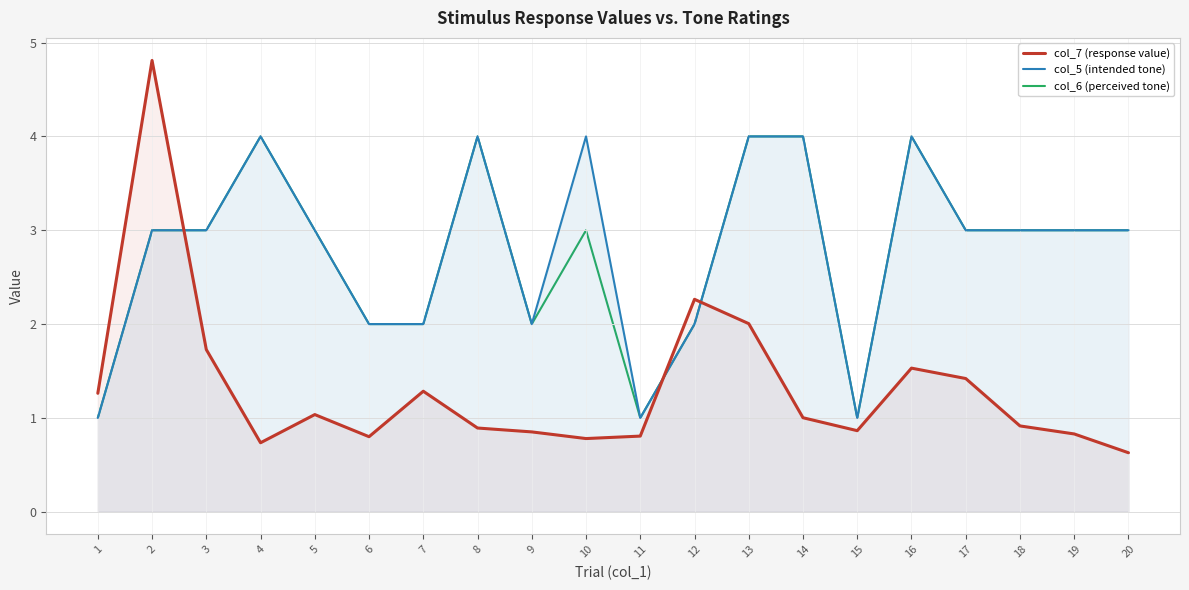

True or false: col_5 (intended tone) and col_6 (perceived tone) intersect in this chart.

False